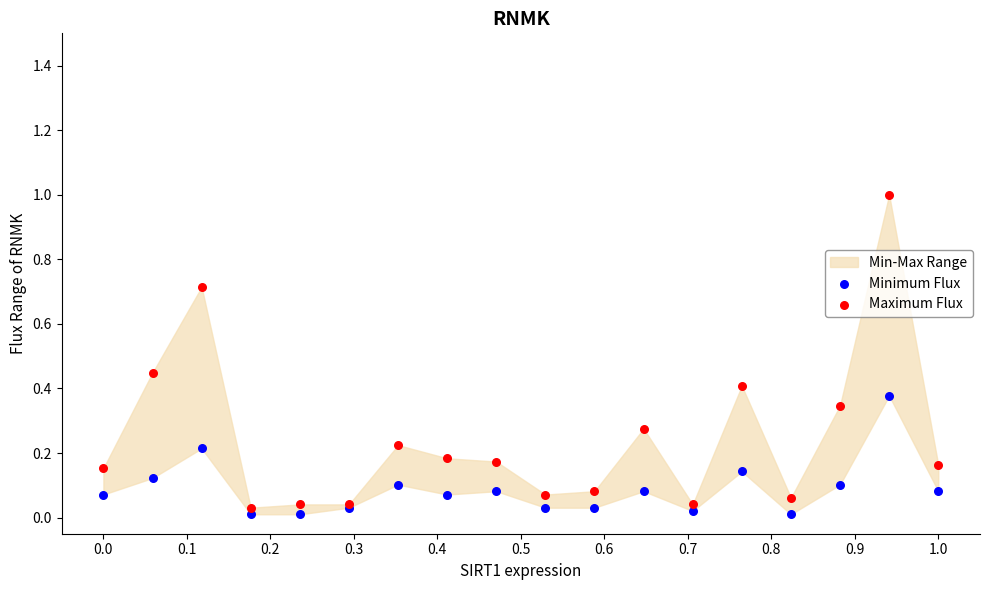

Which series has the largest Y range (max minus min)?

Maximum Flux